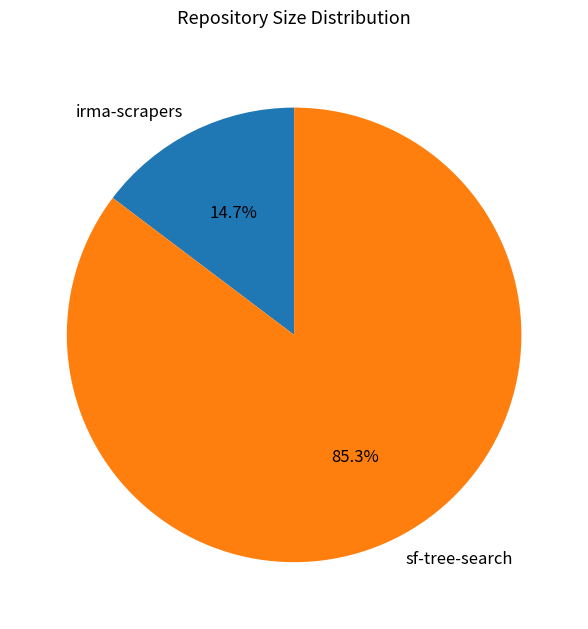

To the nearest percent, what is the difference between the sf-tree-search and irma-scrapers slice percentages?

71%